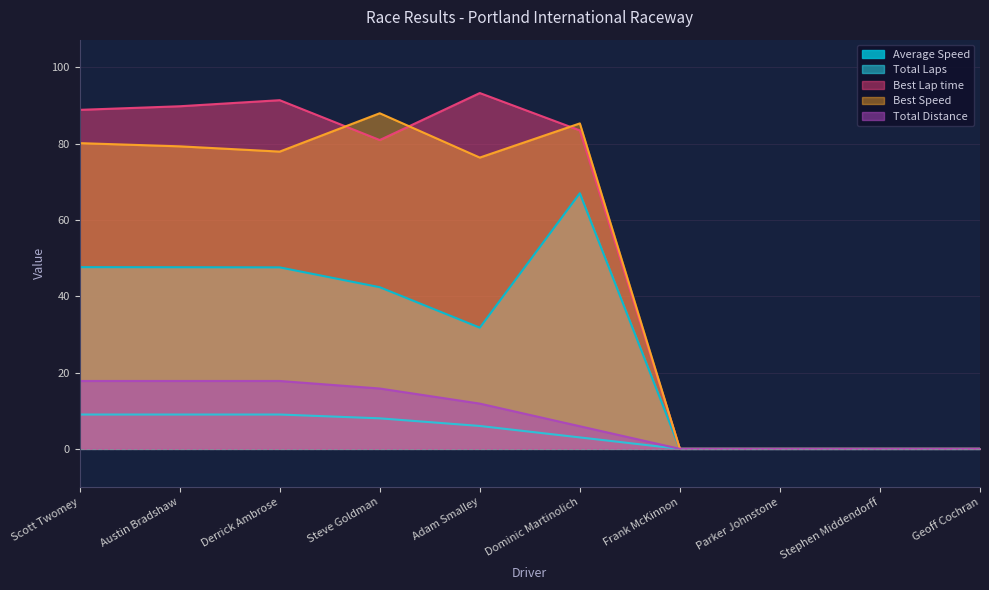

True or false: Average Speed and Best Speed cross at least once.

False